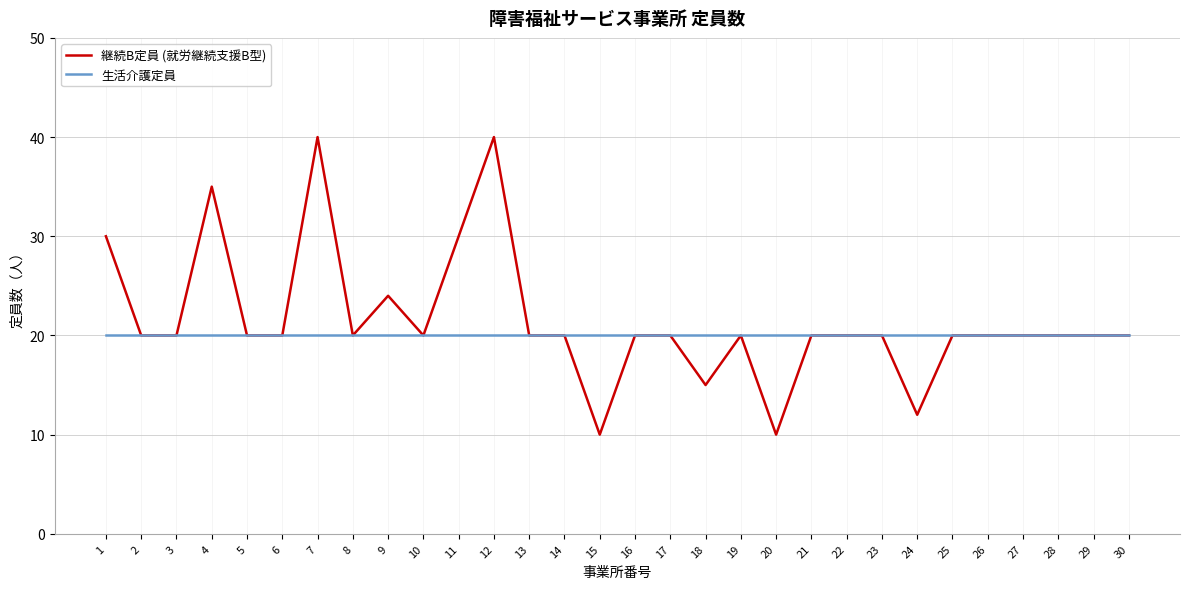

What are all the series names shown in the legend?

継続B定員 (就労継続支援B型), 生活介護定員